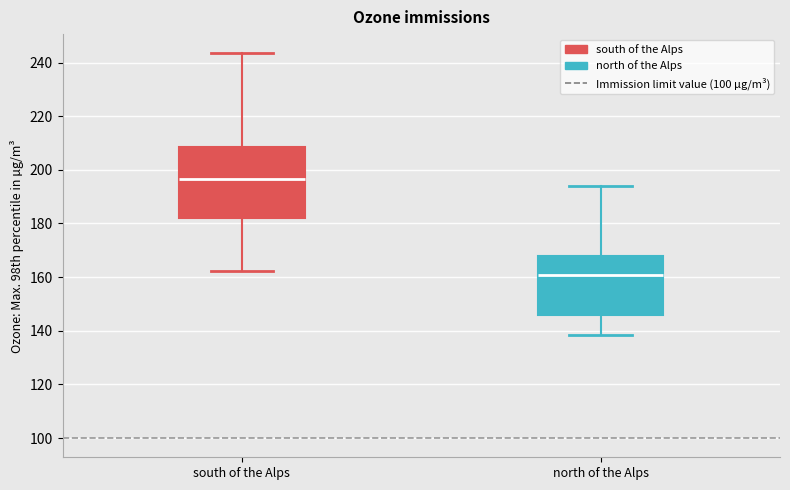

Which box is the tallest, from its lower edge to its upper edge?

south of the Alps